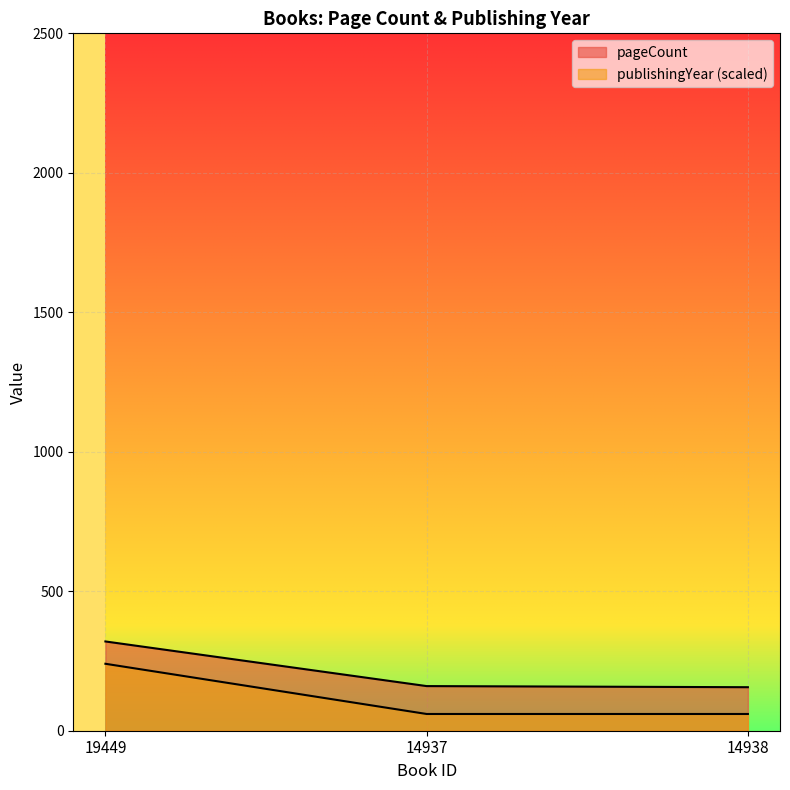

Rank the series by their maximum value, from lowest to highest.

publishingYear, pageCount